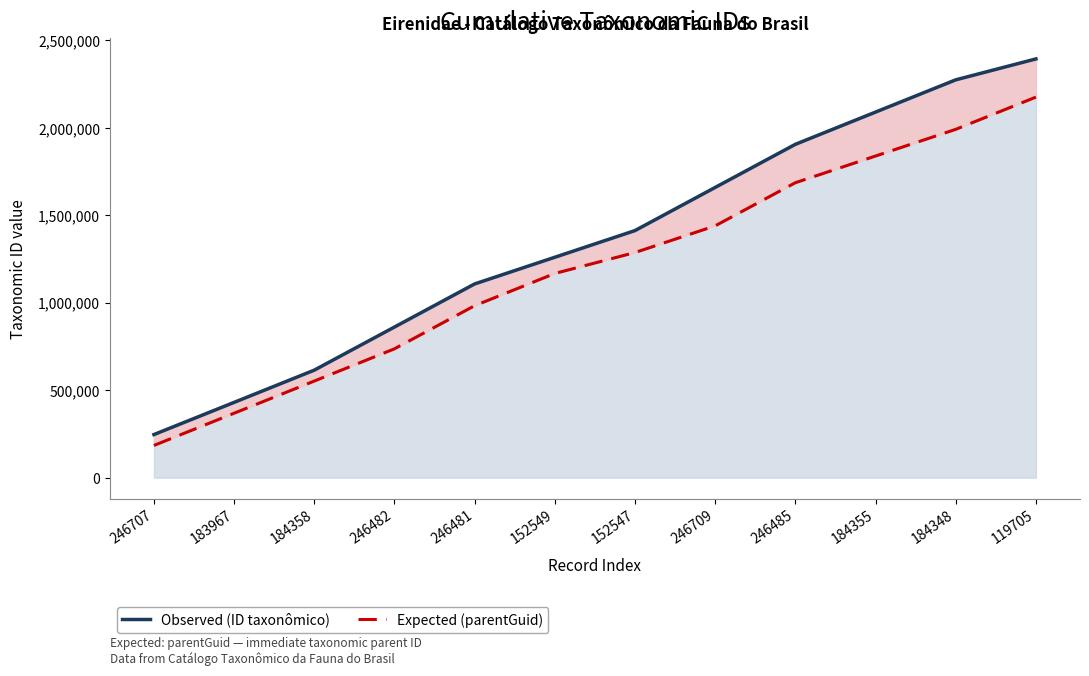

True or false: Expected (parentGuid) and Observed (ID taxonômico) intersect in this chart.

False